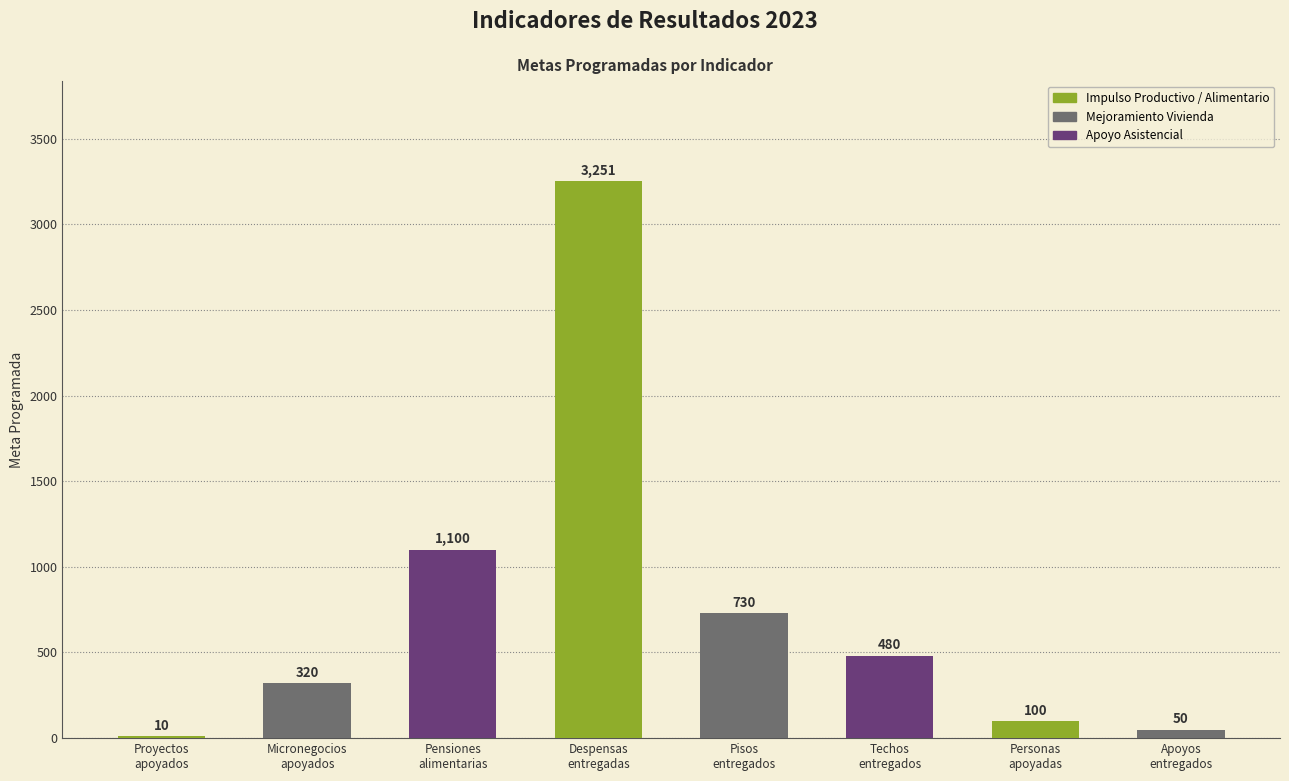

What is the sum of all values?

6041